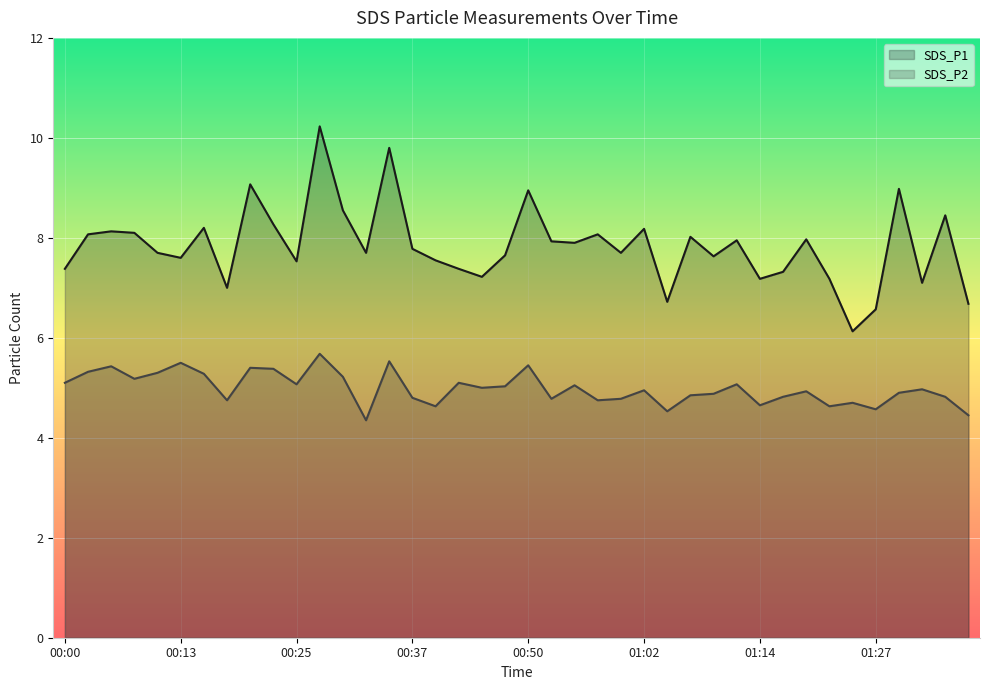

Count the number of categories in the chart.

40